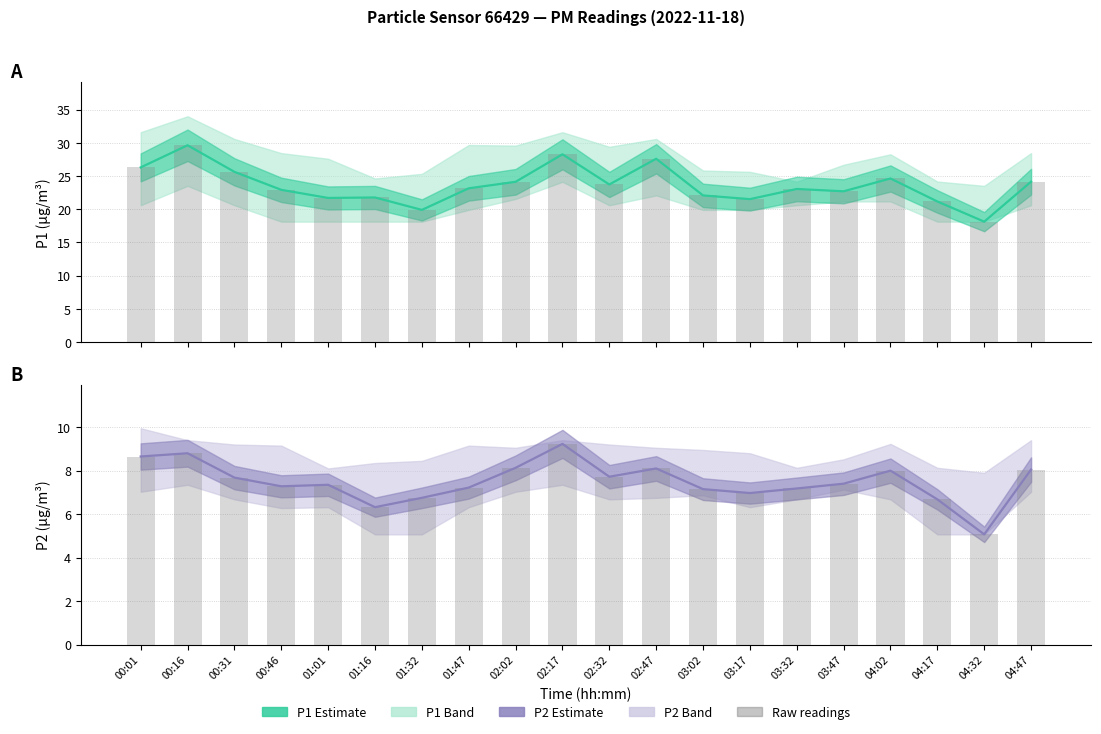

Is the value of P2 raw at 01:01 greater than the value of P2 at 04:32?

Yes